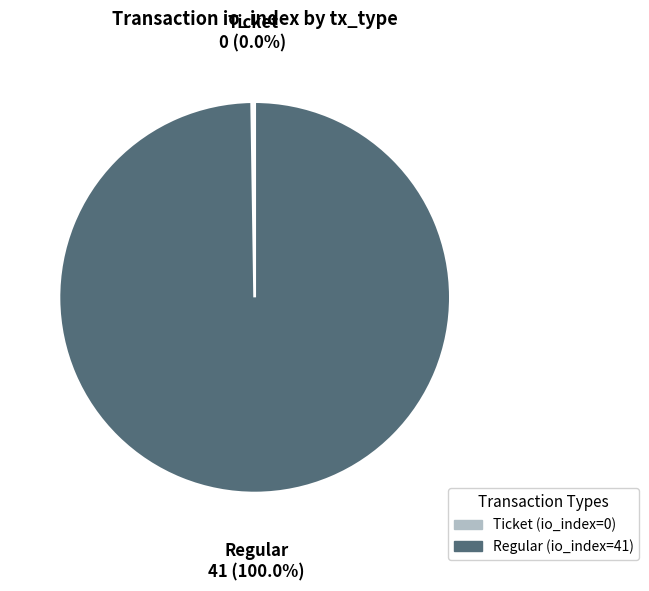

Which category has the biggest portion of the pie?

Regular